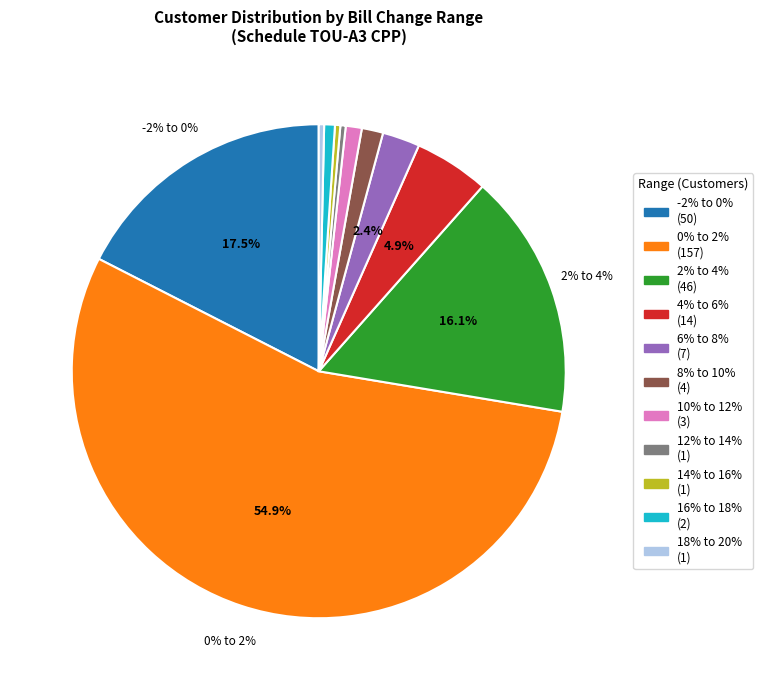

Combined, do 6% to 8% and 16% to 18% account for over 50%?

No